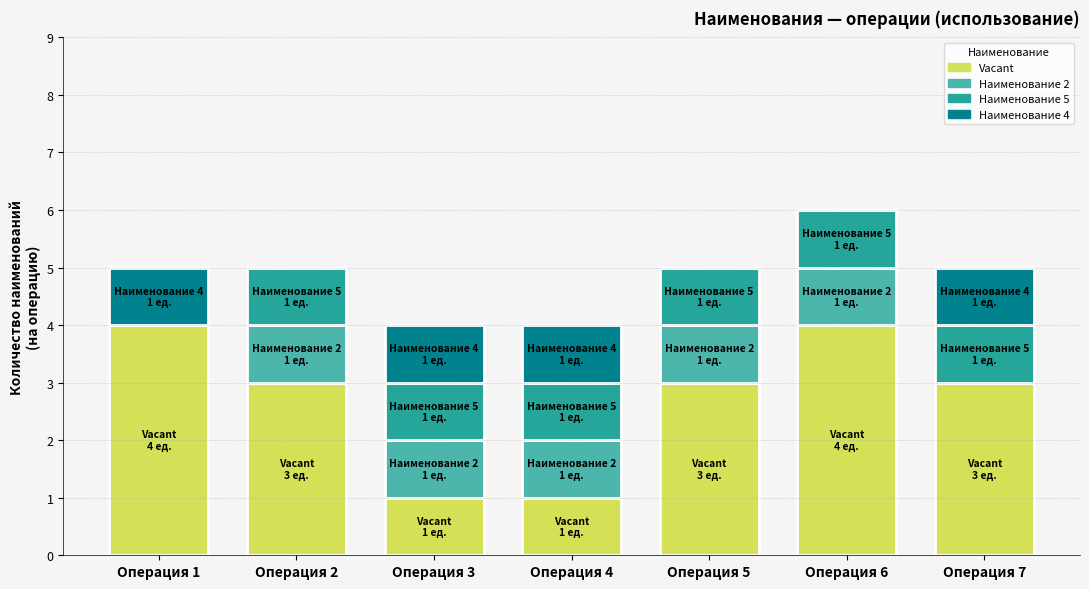

The Vacant series shows 1 at Операция 3. True or false?

True